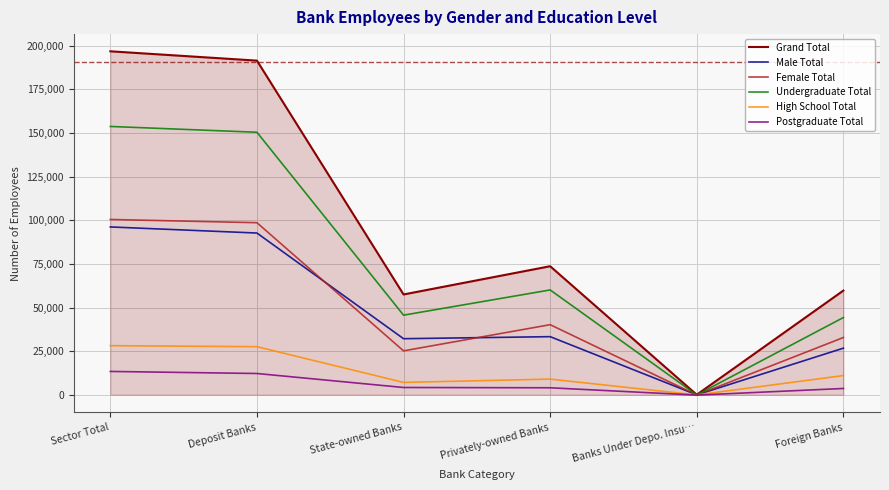

At how many categories does at least one series exceed 58817?

4